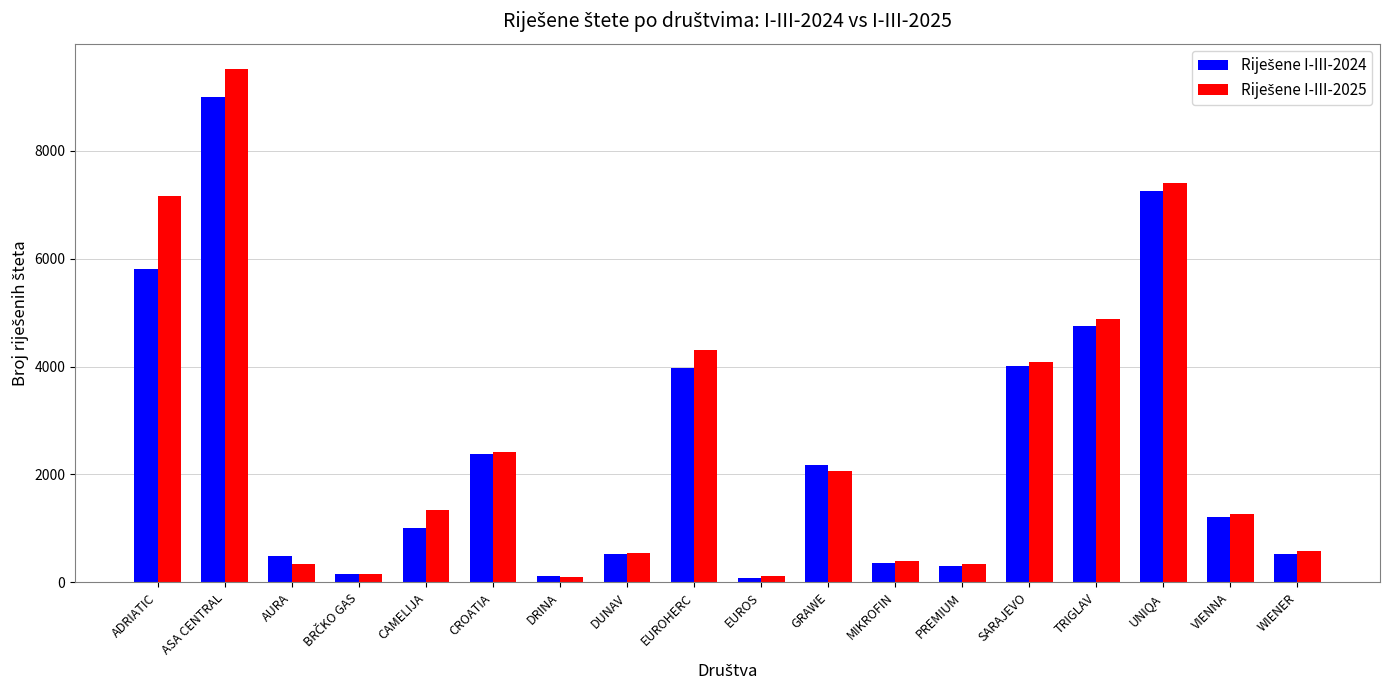

At which category does the chart reach its peak across all series?

ASA CENTRAL